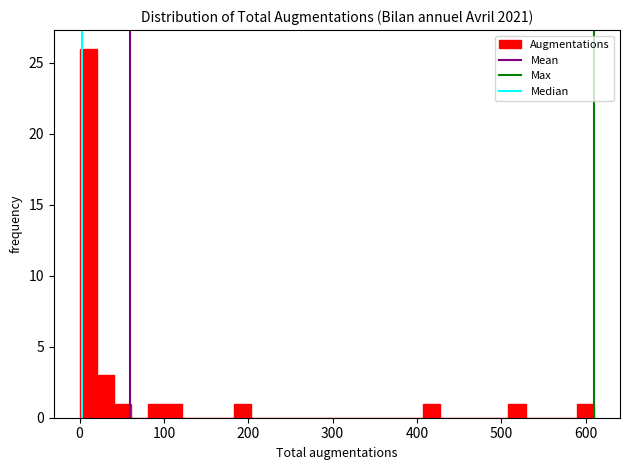

Read against the x-axis, roughly where is the centre of the tallest bar?

10